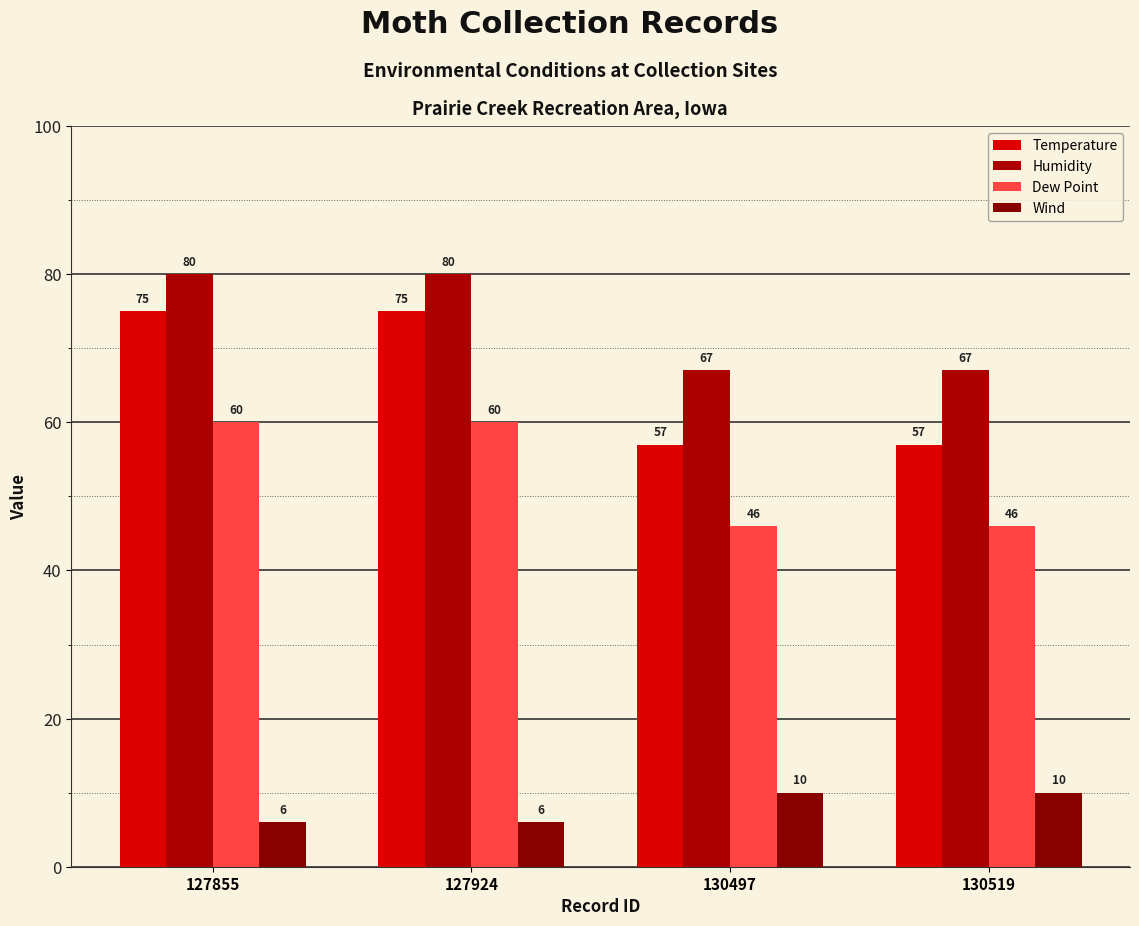

Which series has the widest spread of values?

Temperature